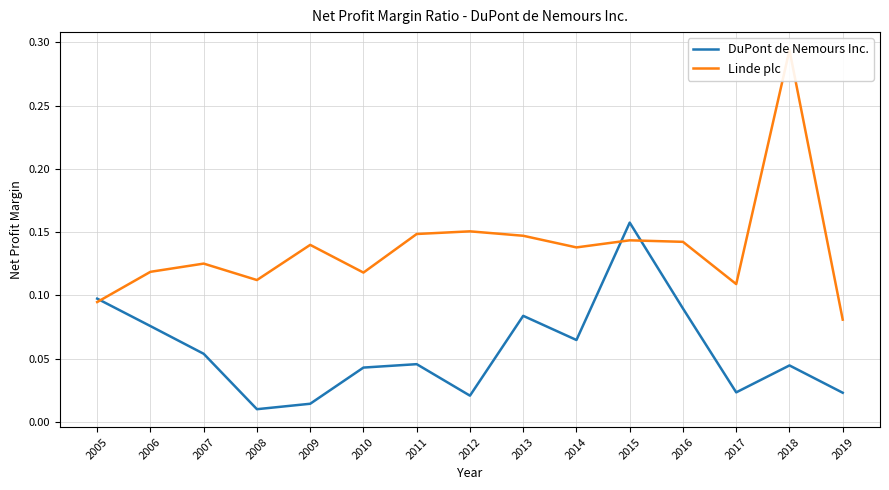

Rank the series at 2005 from highest to lowest value.

DuPont de Nemours Inc., Linde plc